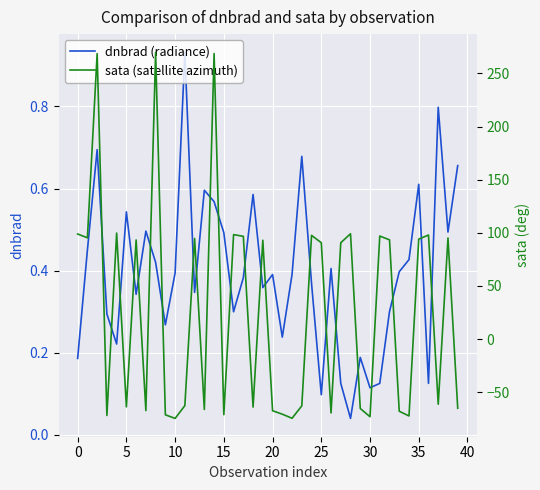

How many positive values does the sata (satellite azimuth) series have?

20